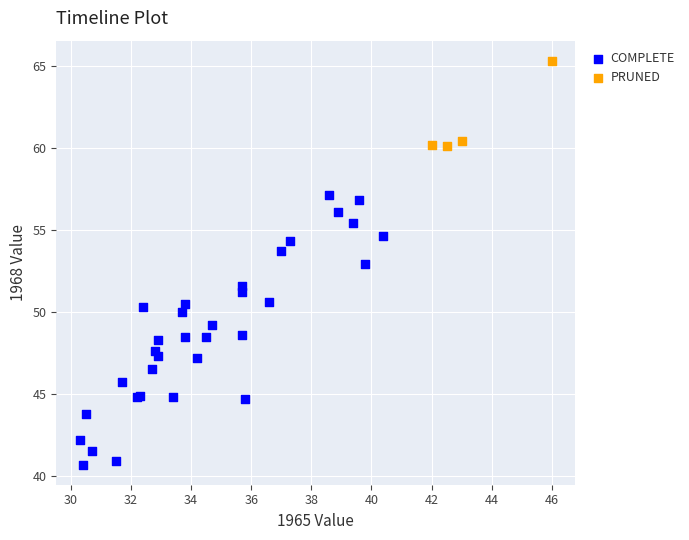

Which series reaches the minimum Y coordinate?

COMPLETE